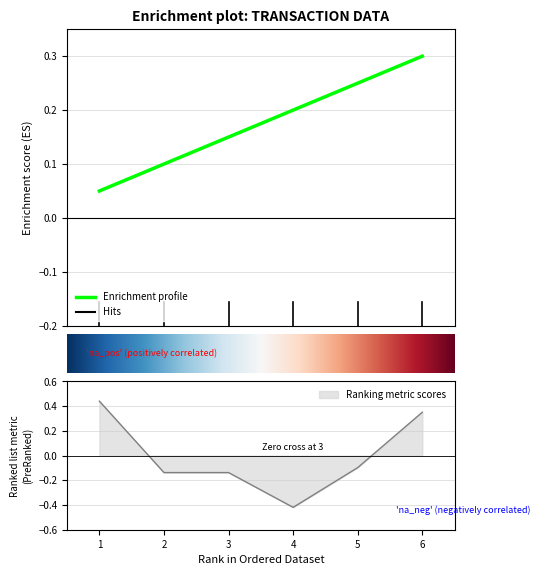

Does the chart have visible grid lines?

Yes